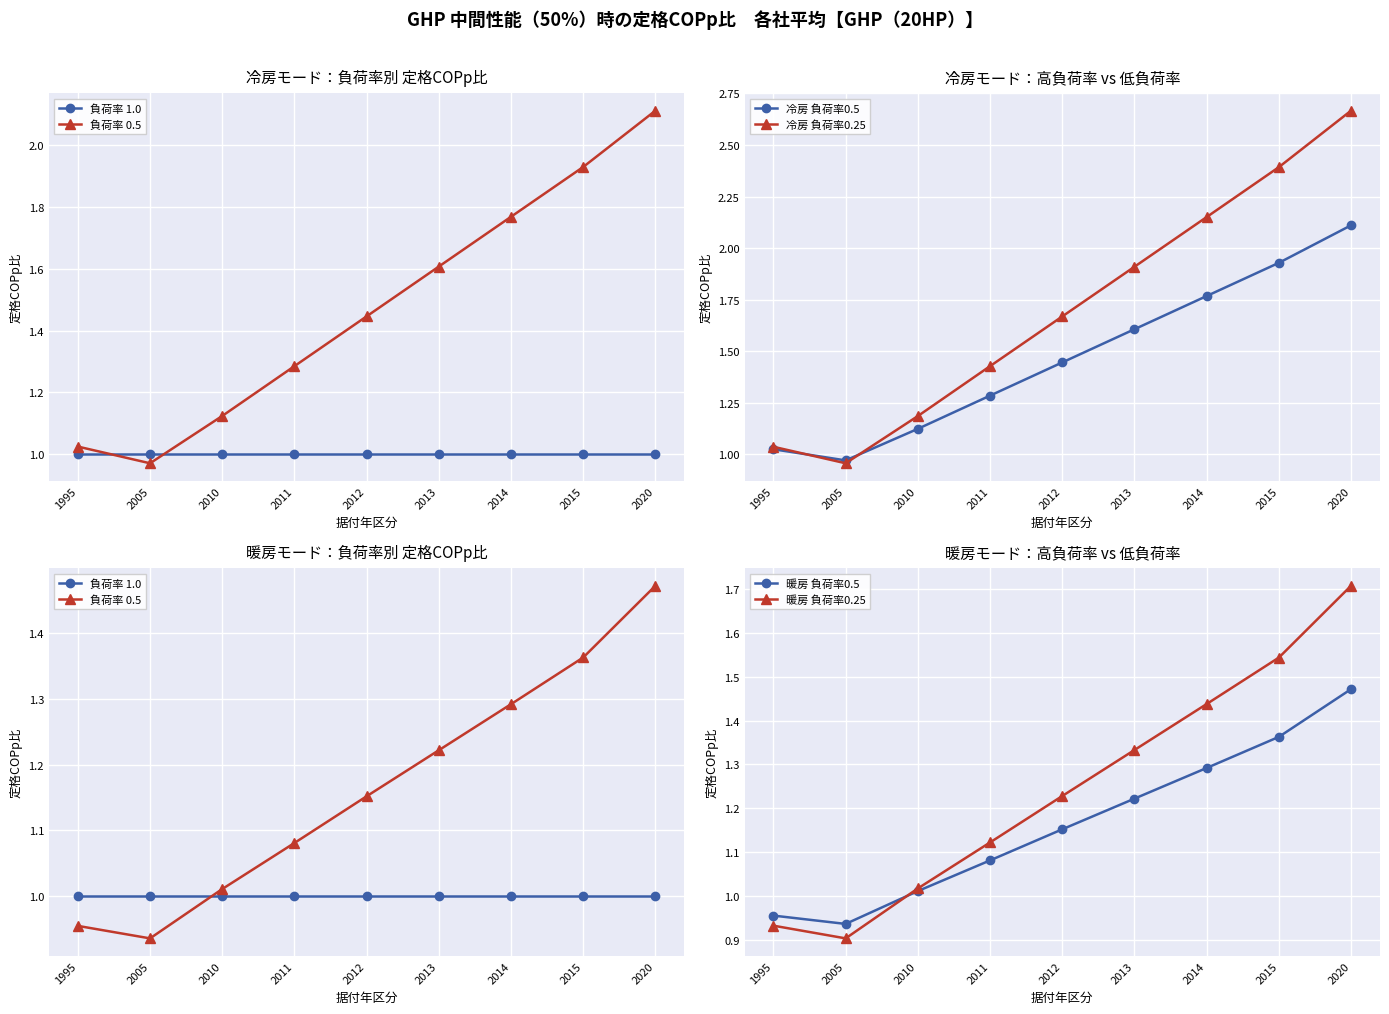

What is the average value of the 暖房 負荷率0.5 series?

1.2